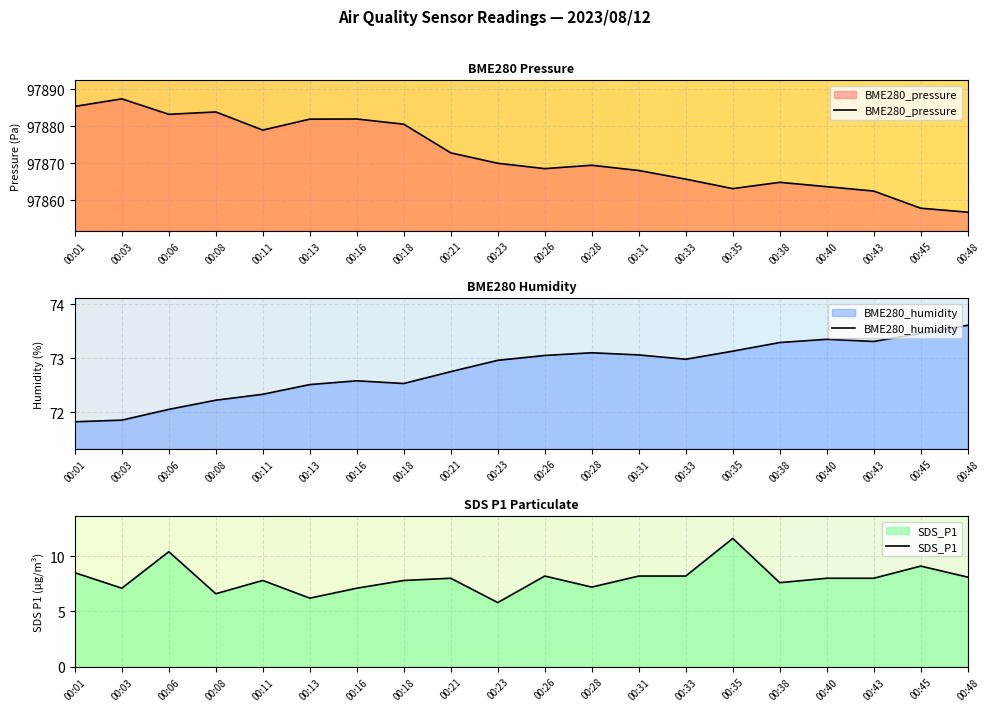

In BME280_pressure, how many points are higher than both neighbors (excluding endpoints)?

5